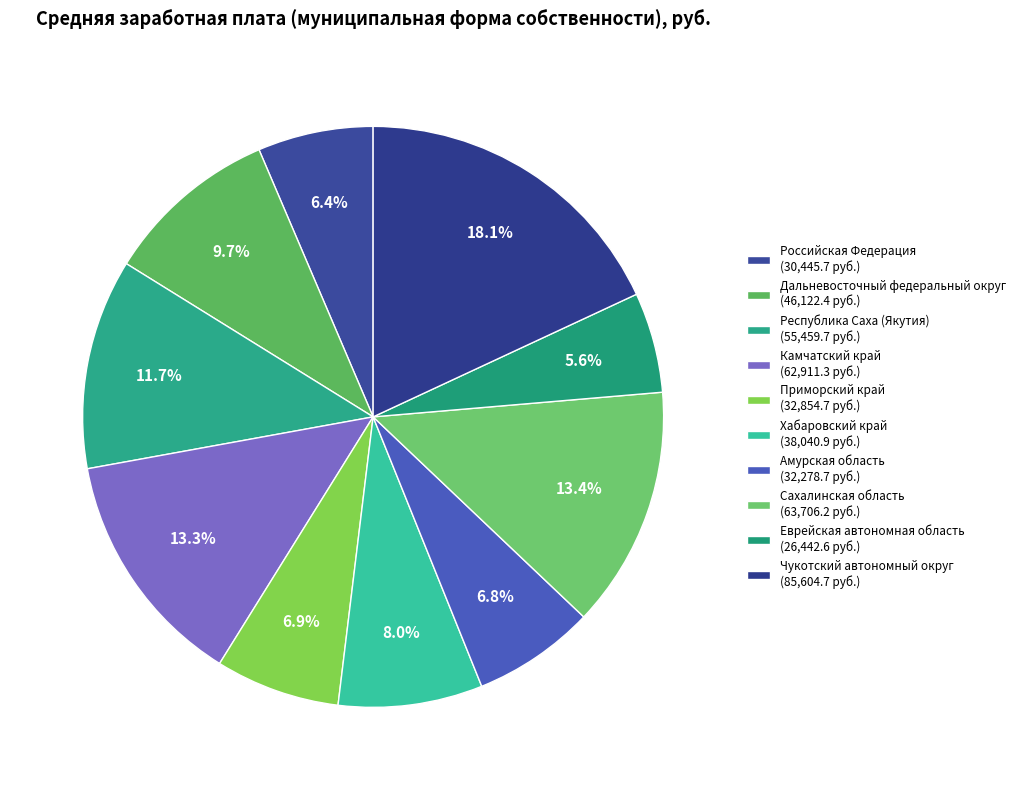

What is the largest slice in the pie chart?

Чукотский автономный округ